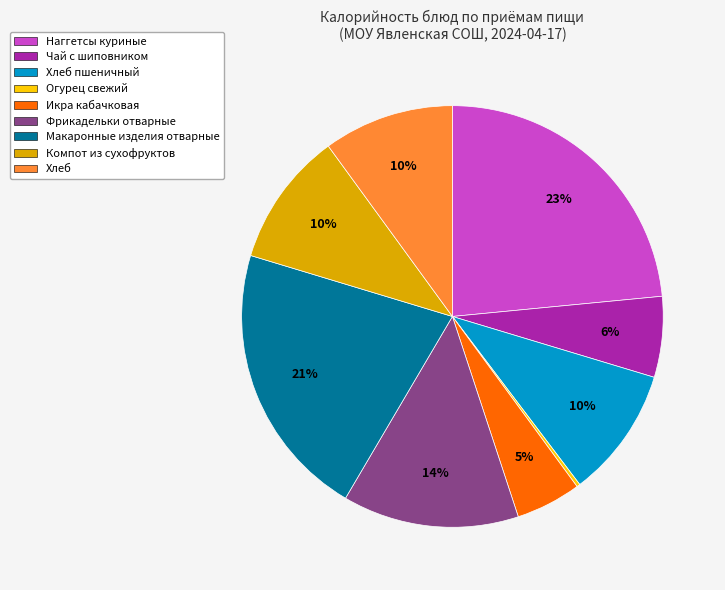

Is there any slice that represents more than half of the pie?

No